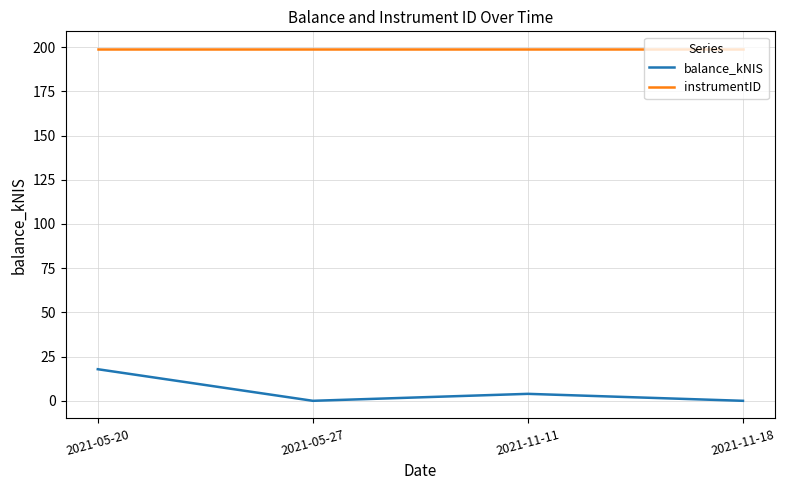

What is the greatest value displayed?

199.0